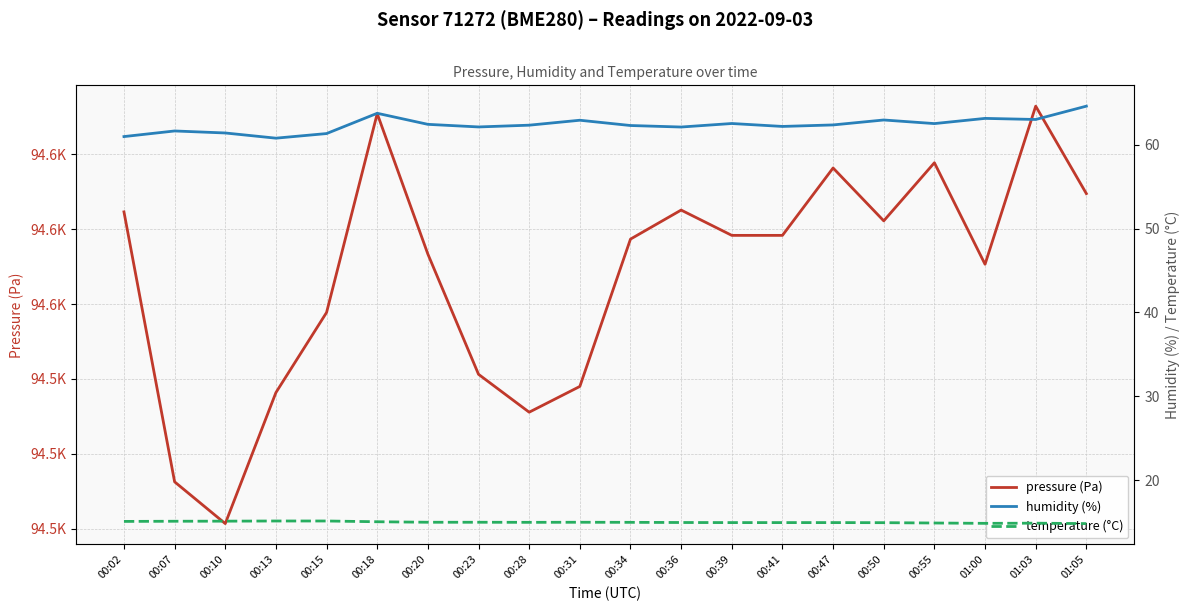

The temperature (°C) series shows 23.1 at 00:34. True or false?

False